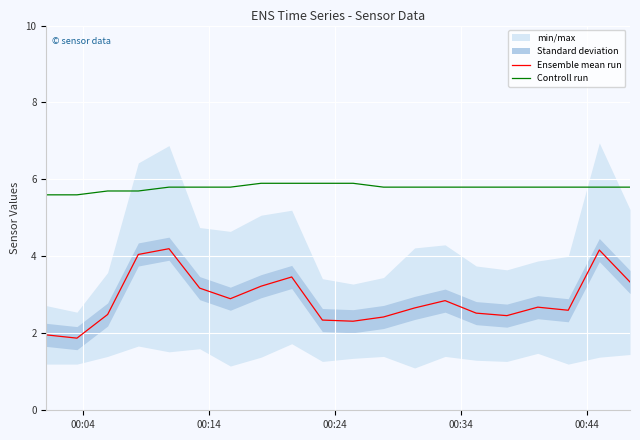

True or false: Controll run and Ensemble mean run intersect in this chart.

False